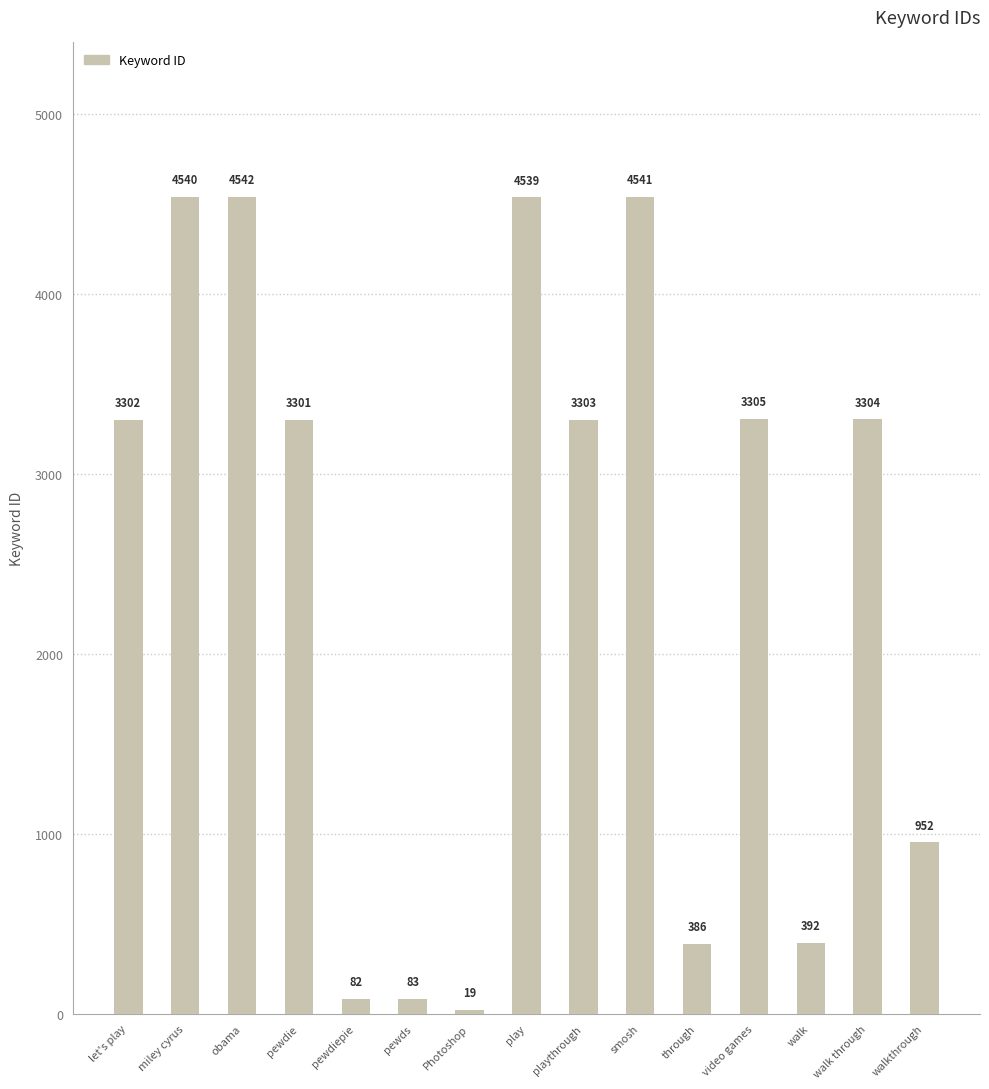

What is the label of the 13th bar from the right?

obama